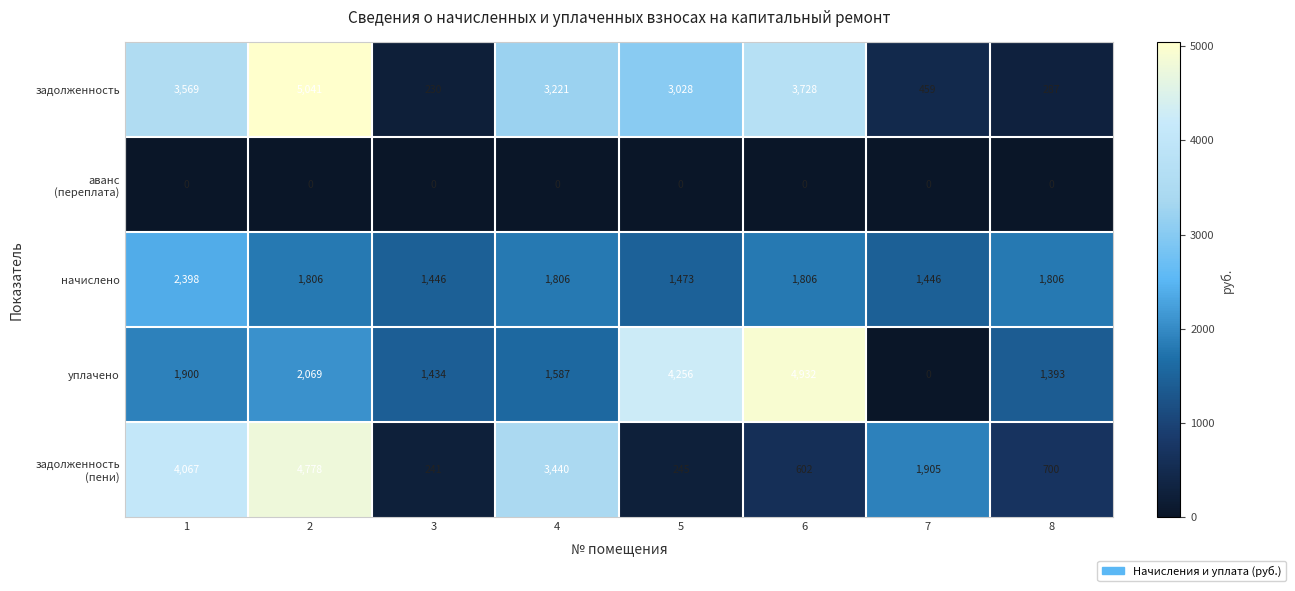

The value of уплачено at 3 is 1434. True or false?

True